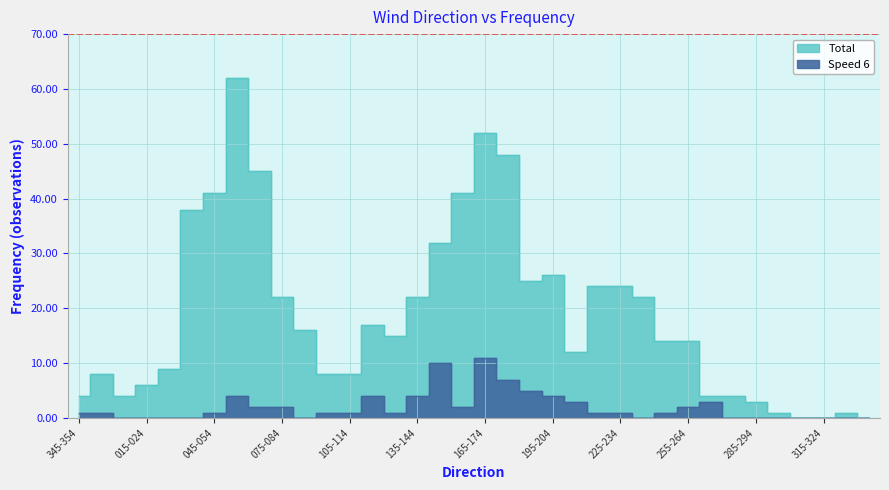

The value of Speed 6 at 105-114 is 0. True or false?

False